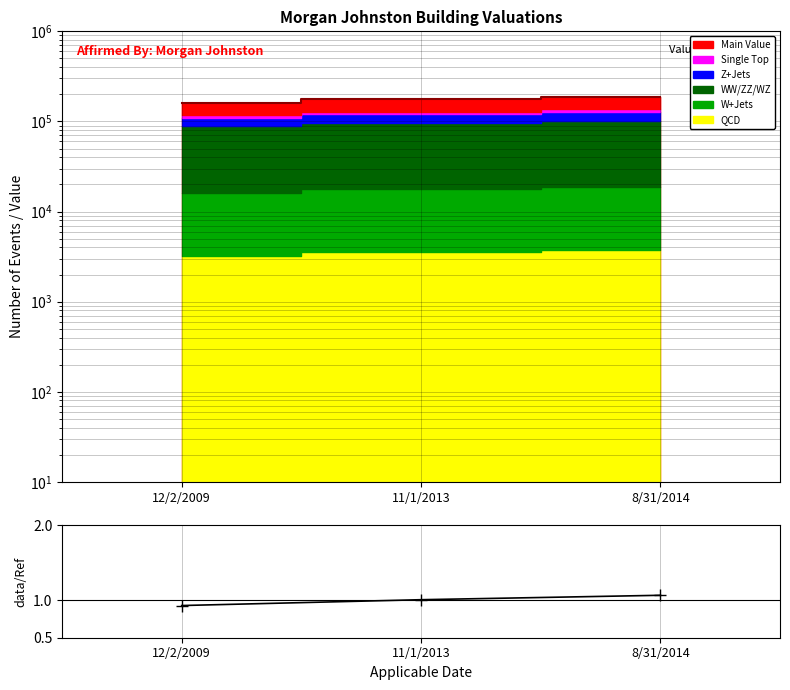

Reading left to right, extract all data points from this chart.

12/2/2009=0.9	11/1/2013=1.0	8/31/2014=1.1